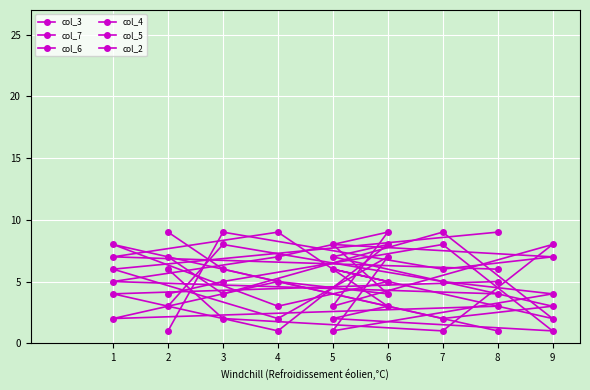

Which series has the largest range (max minus min)?

col_3